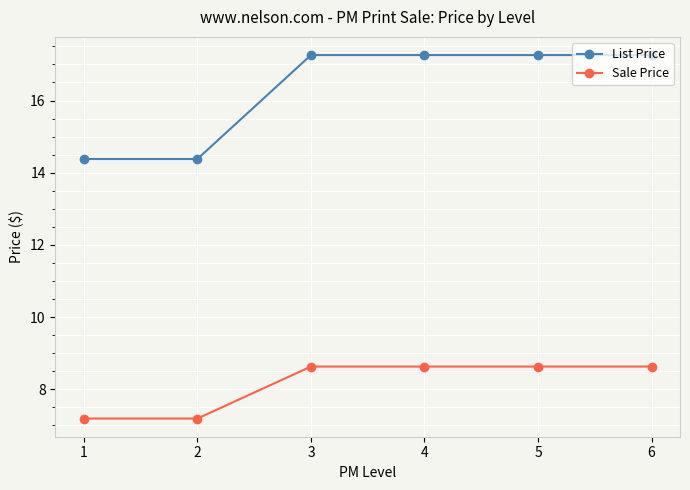

True or false: Sale Price has a value of 3.9 at 2.

False